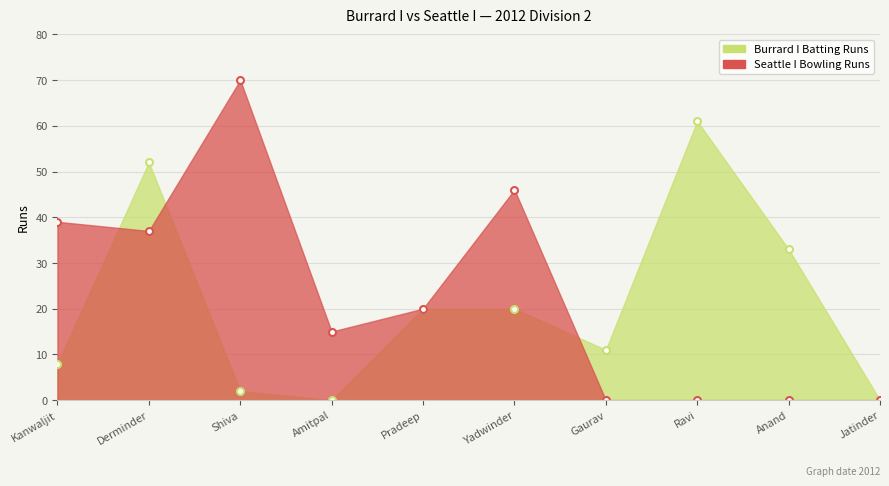

Count the number of data series in this chart.

2